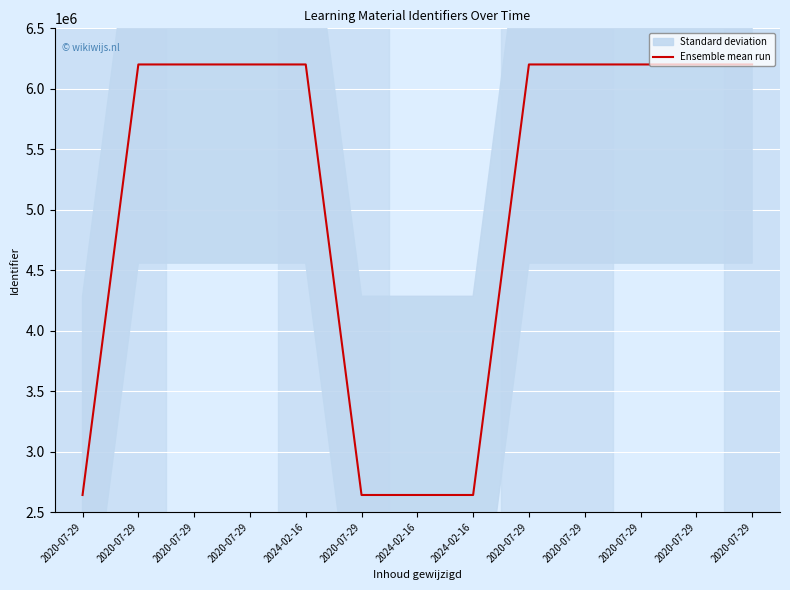

How many categories are shown in the chart?

13